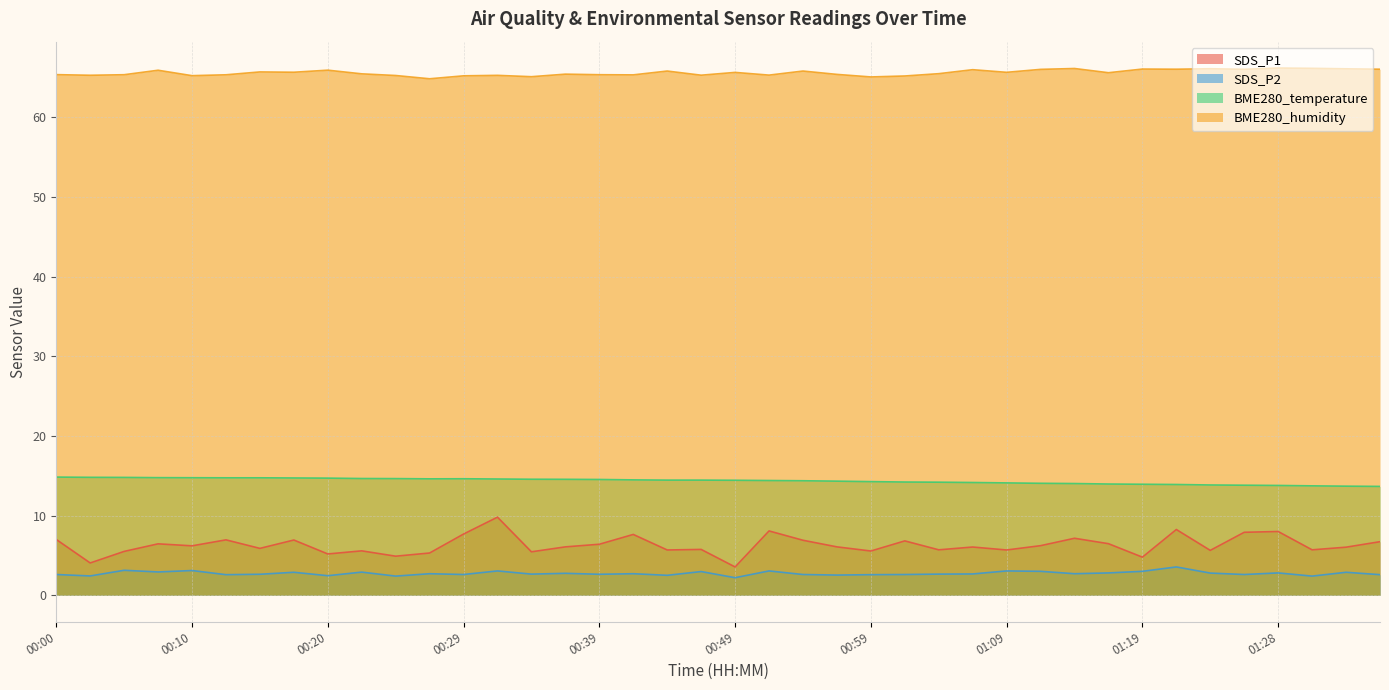

True or false: SDS_P2 has a value of 4.8 at 01:16.

False